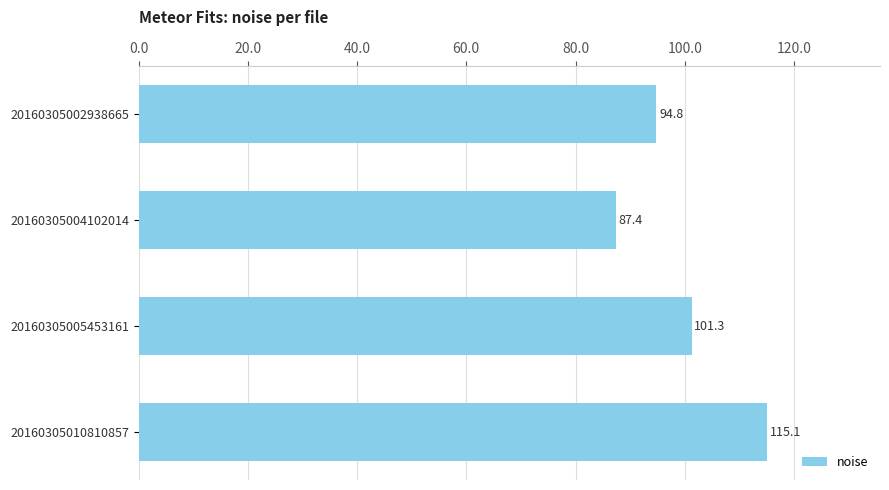

How many bars are there in total?

4